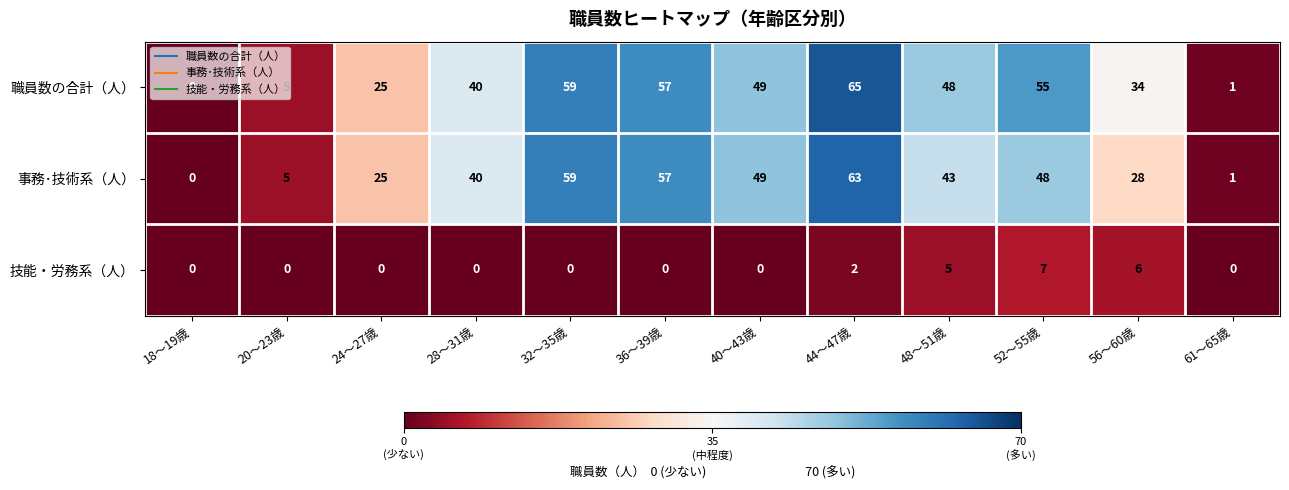

What is the sum of all 技能・労務系（人） values?

20